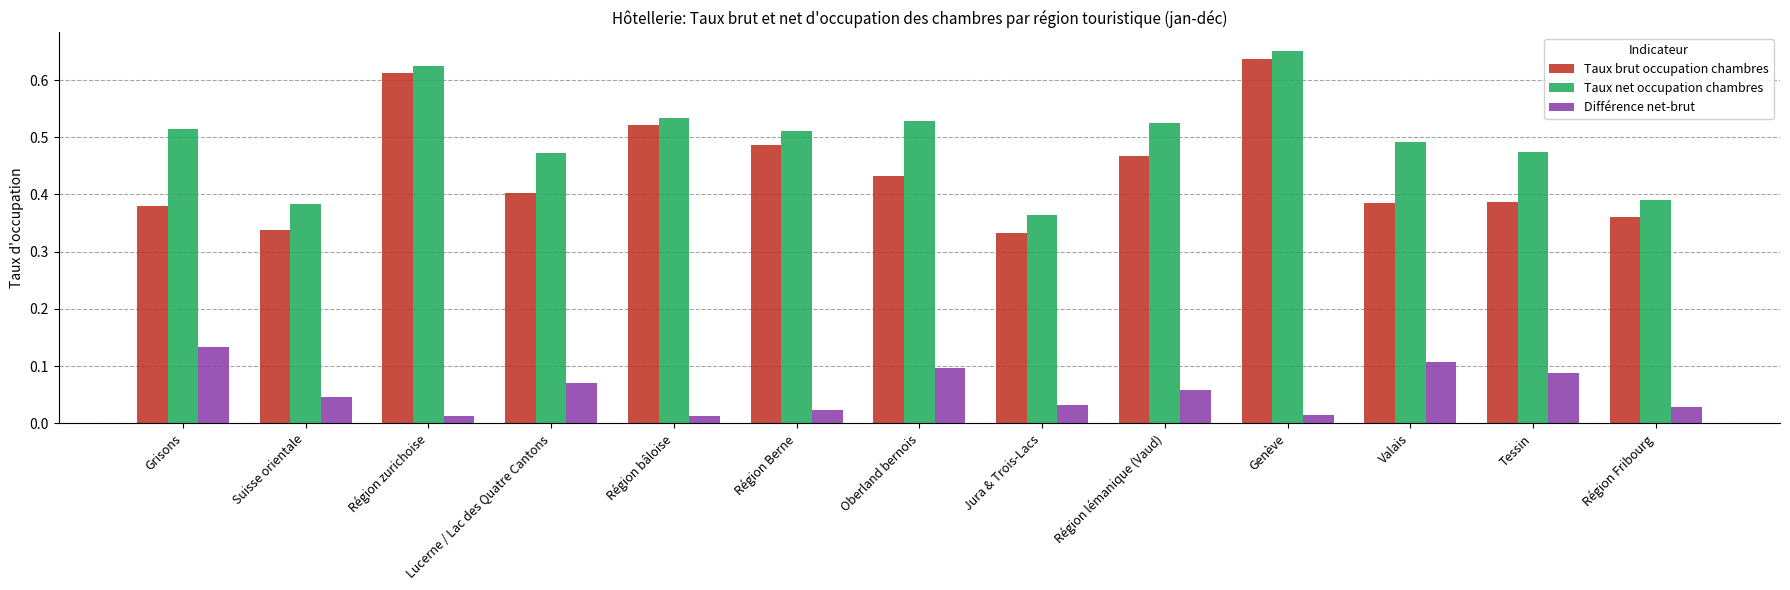

Count the number of categories in the chart.

13